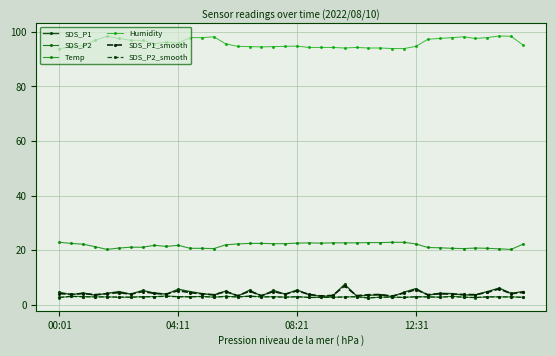

True or false: SDS_P2 and Humidity cross at least once.

False